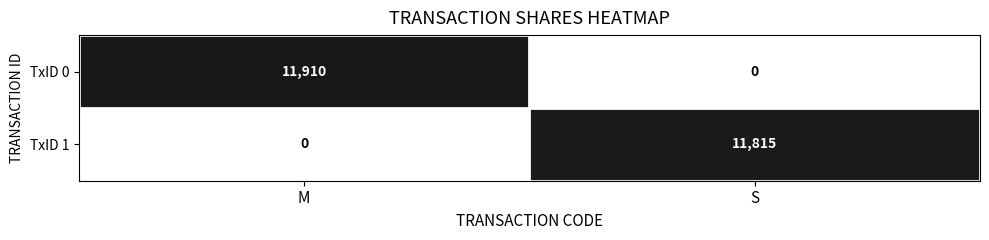

What is the difference between the highest and lowest values at S?

11815